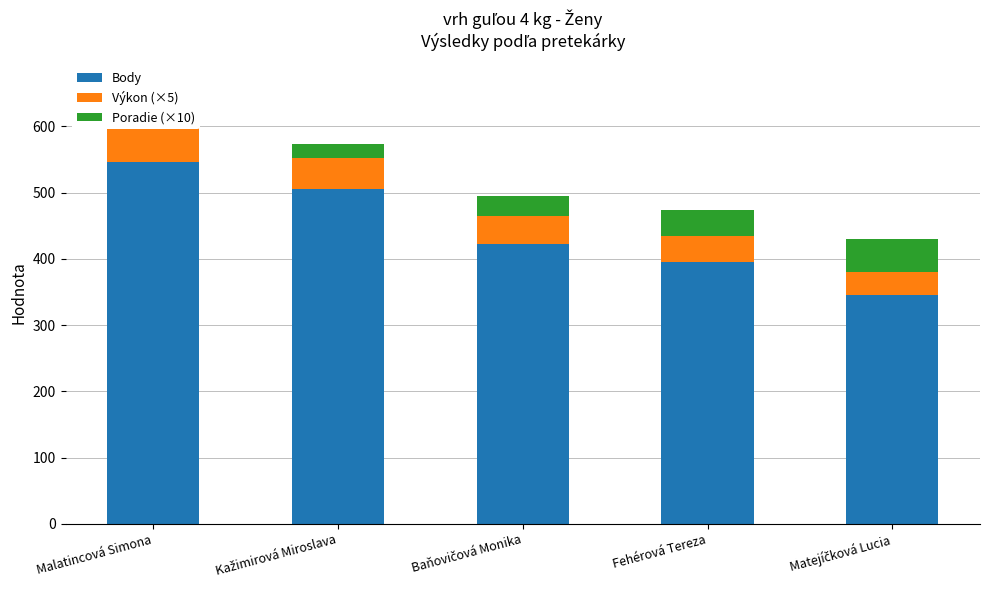

The value of Body at Fehérová Tereza is 562.7. True or false?

False